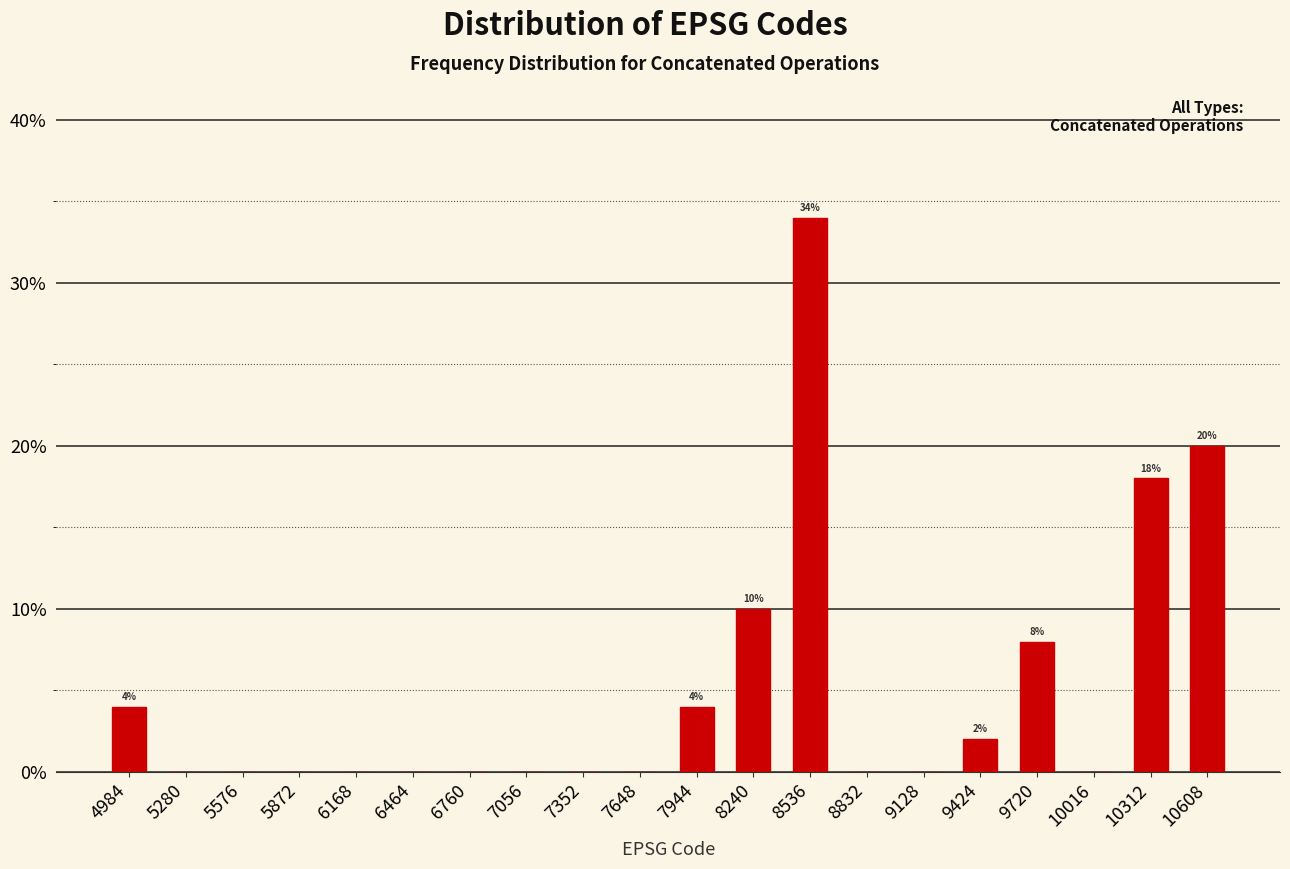

Over which range of the x-axis is the bar tallest?

8400 to 8700